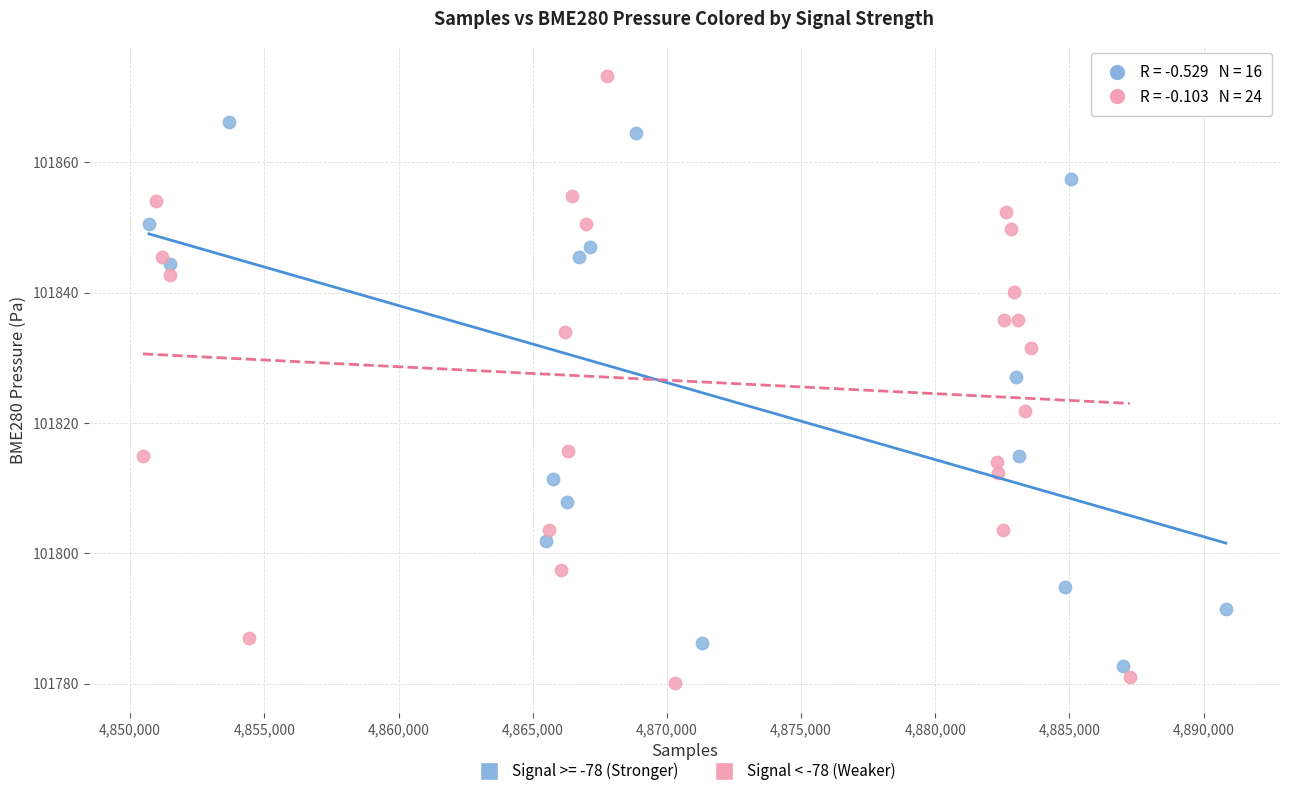

Which series contains the highest Y value?

Signal < -78 (Weaker)